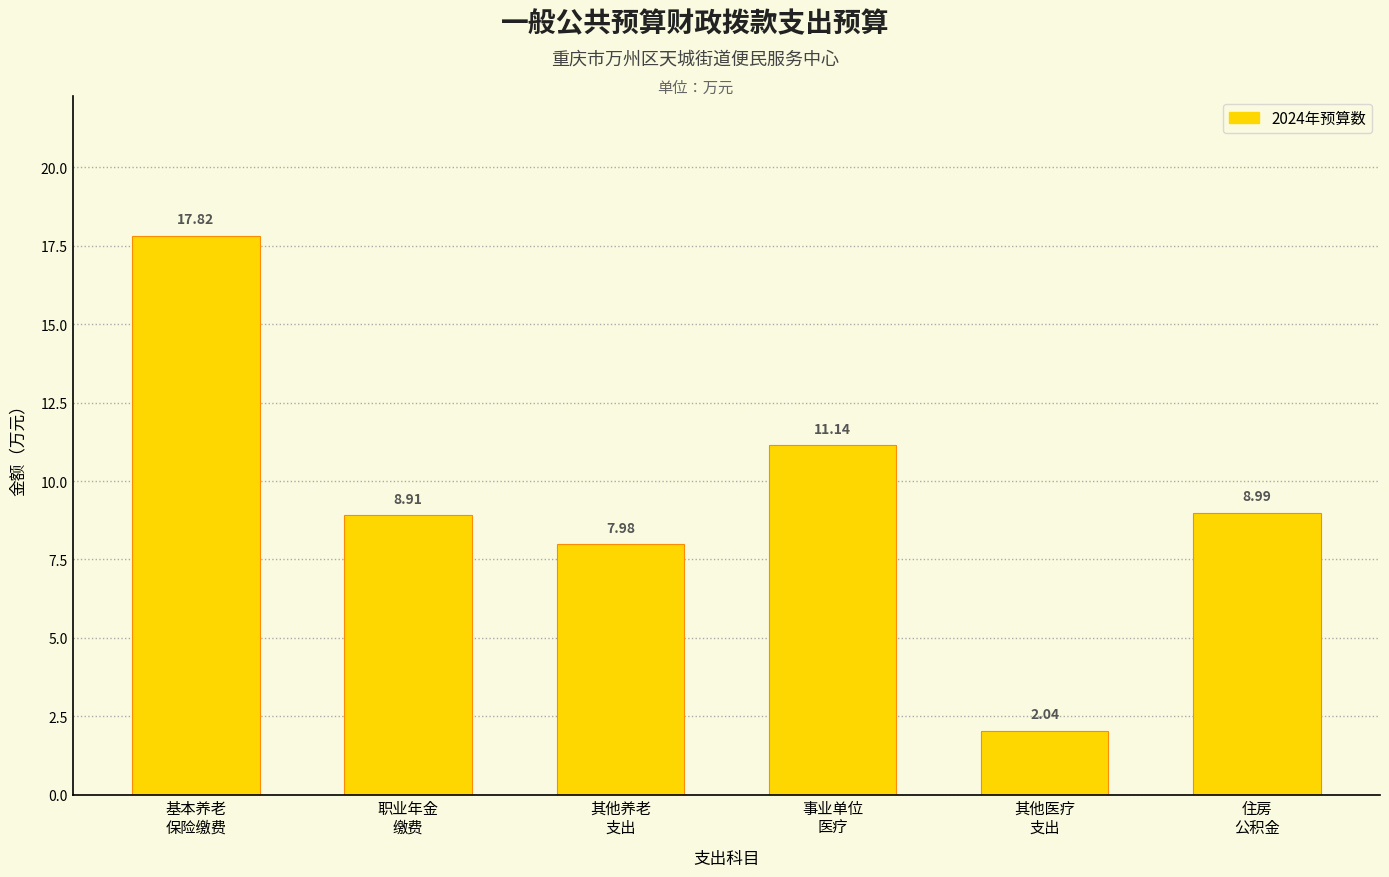

What is the sum of all values?

56.9